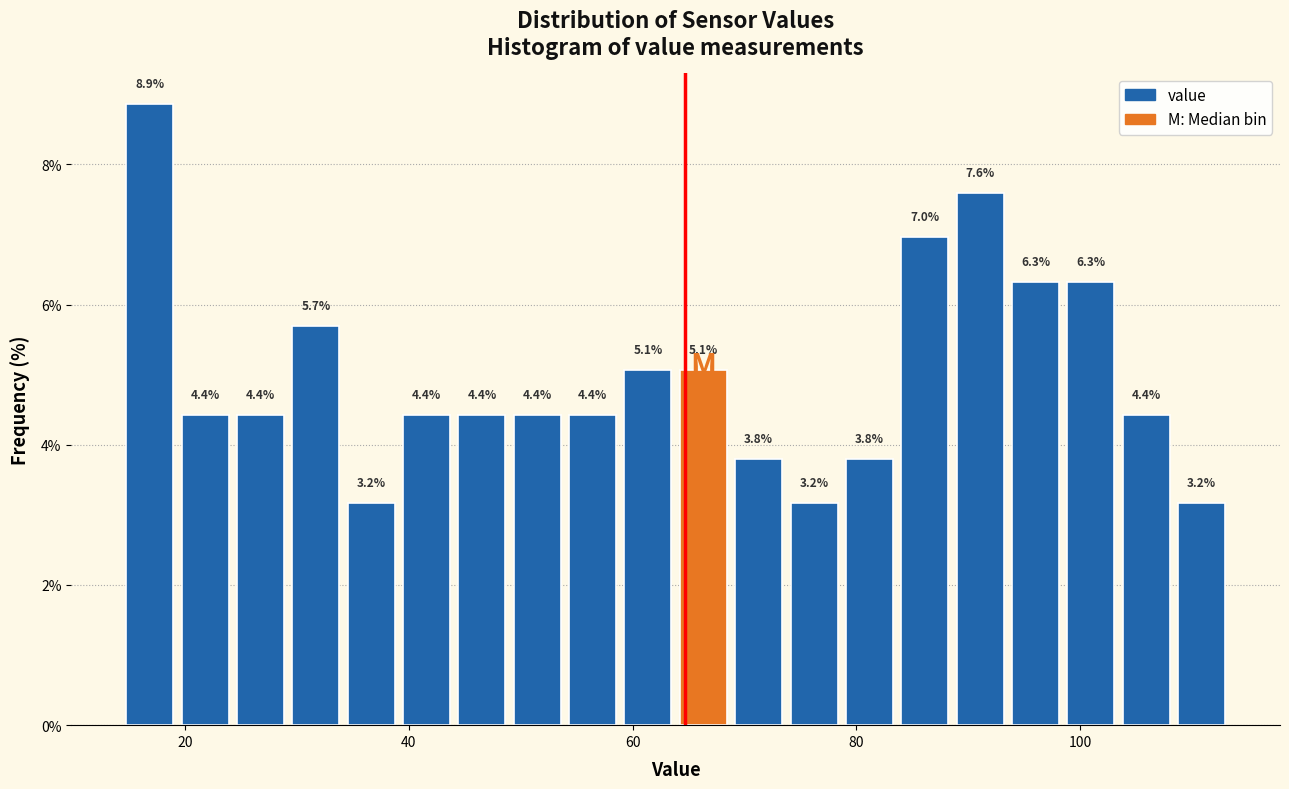

Read against the x-axis, roughly where is the centre of the tallest bar?

16